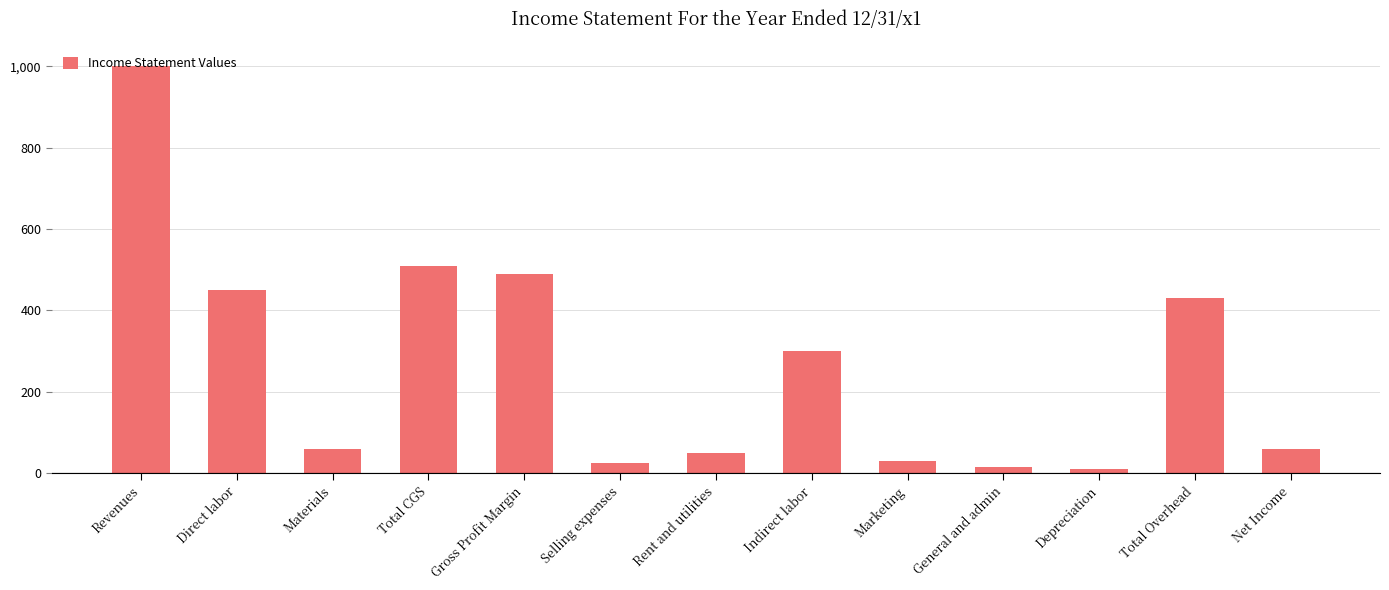

What is the average value?

264